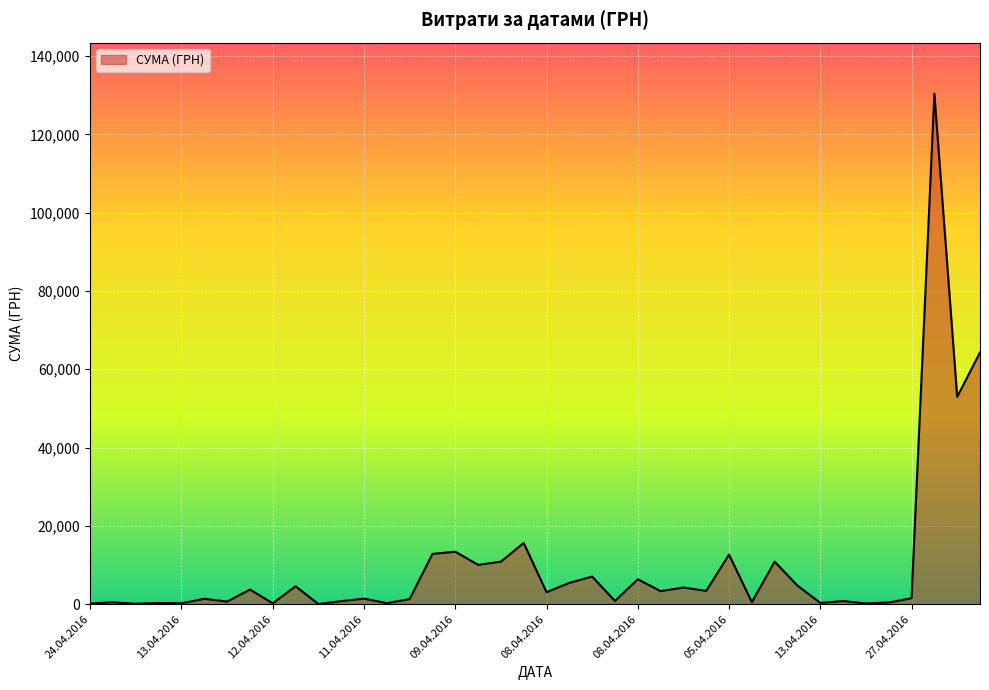

What is the greatest value displayed?

130379.7